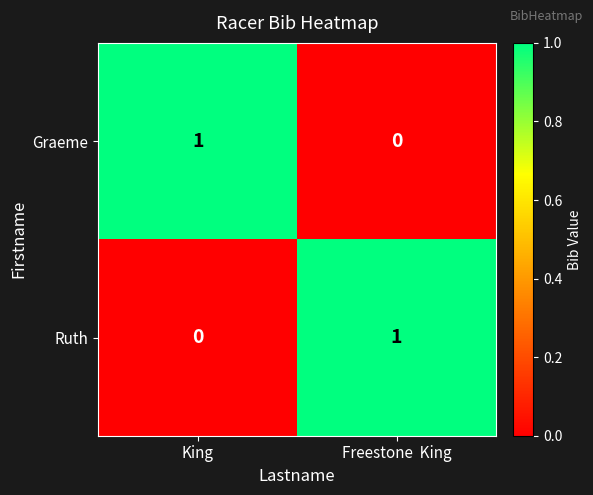

Rank the categories by Graeme value from highest to lowest.

King, Freestone  King